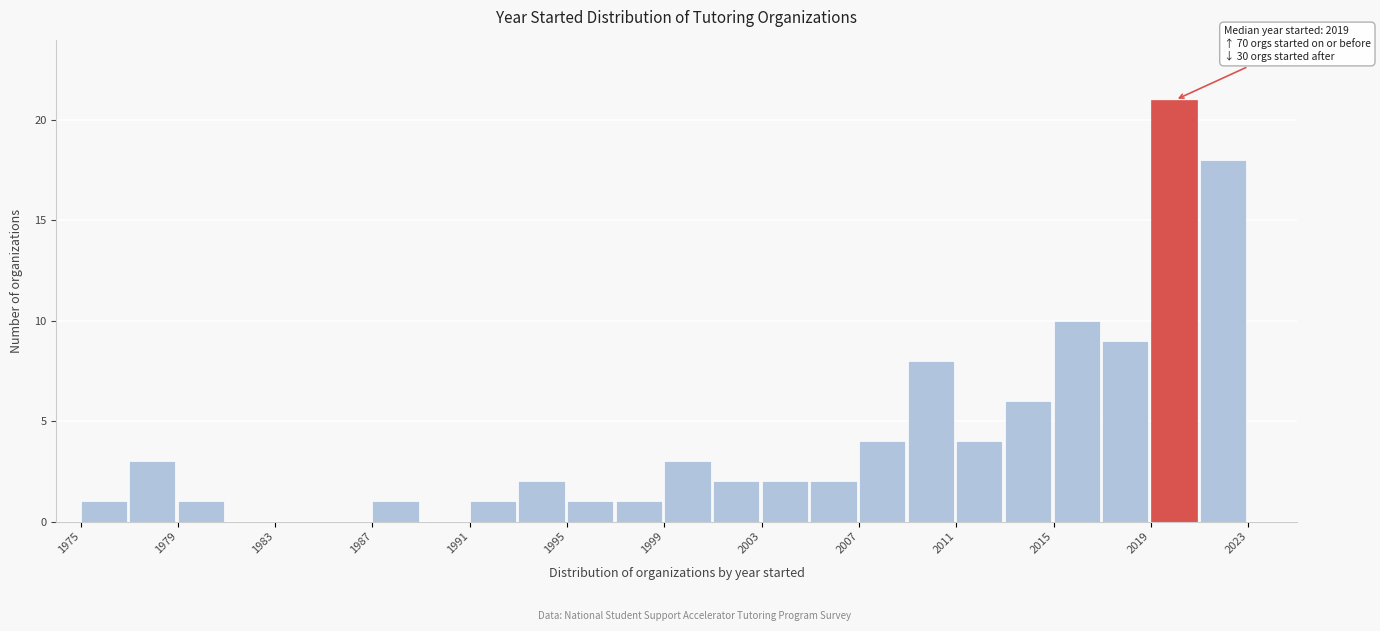

Over which range of the x-axis is the bar tallest?

2019 to 2021